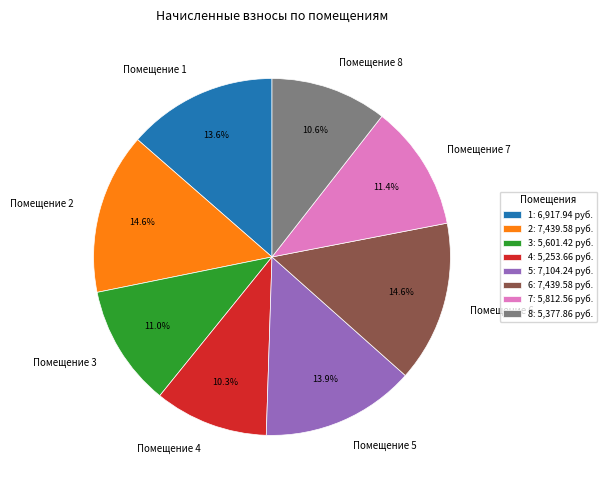

Does 6 represent more than half of the total?

No